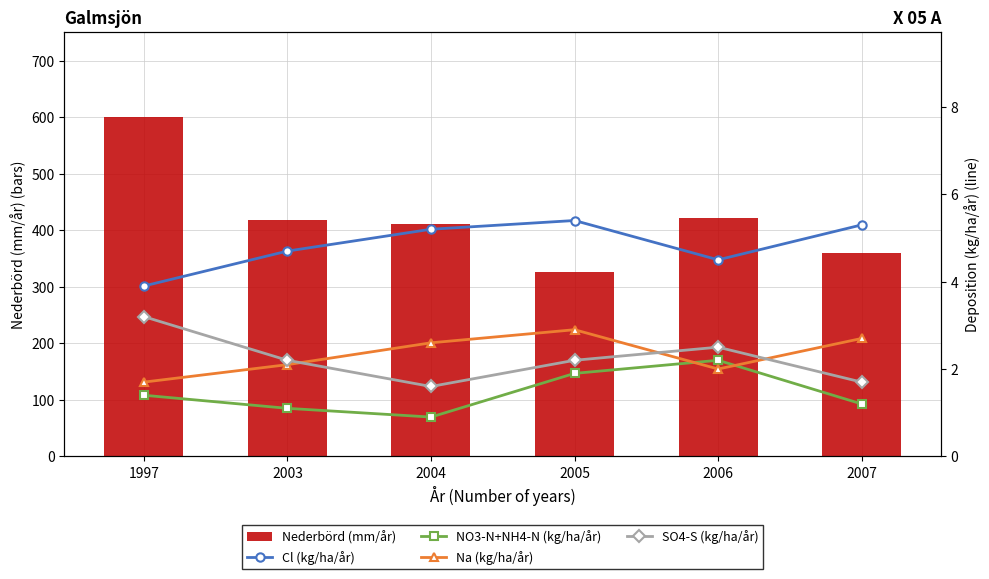

What is the average value of the Nederbörd (mm/år) series?

423